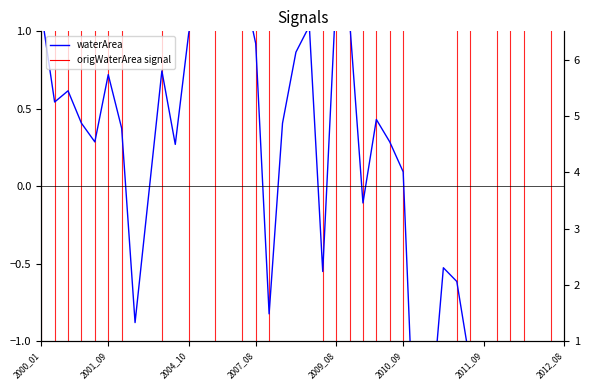

In waterArea, how many points are lower than both neighbors (excluding endpoints)?

12